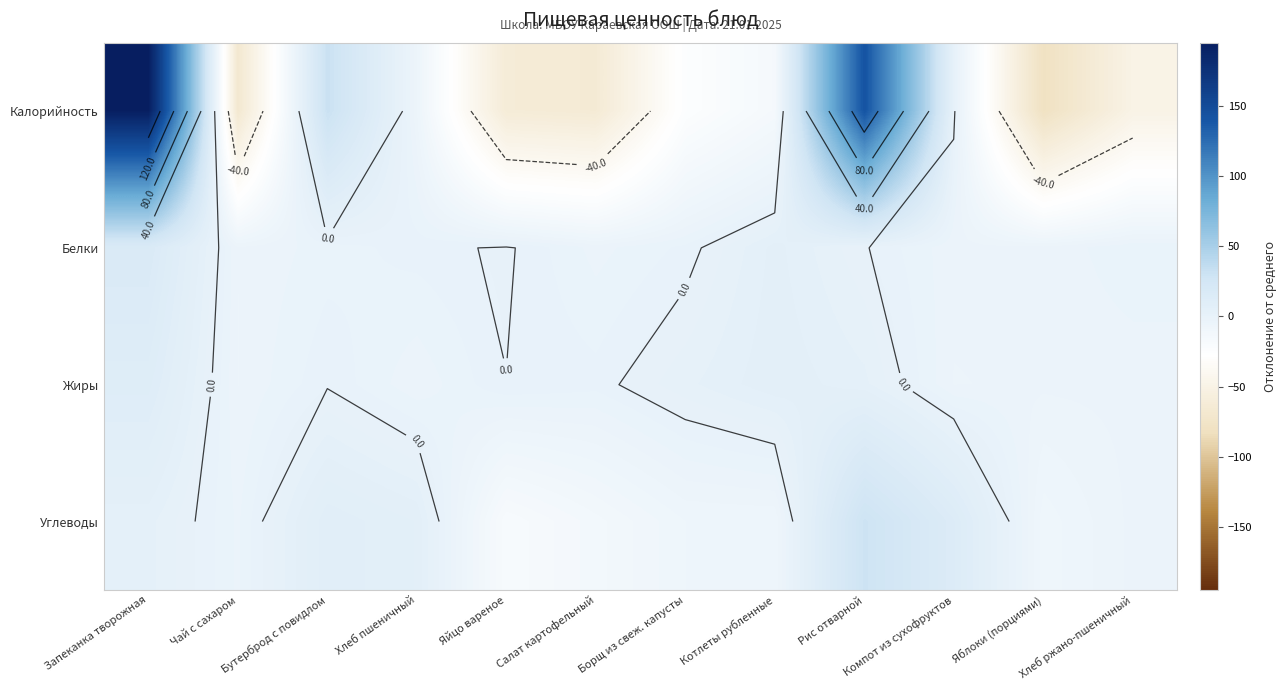

What is the difference between the Калорийность values at Хлеб пшеничный and Борщ из свеж. капусты?

18.6